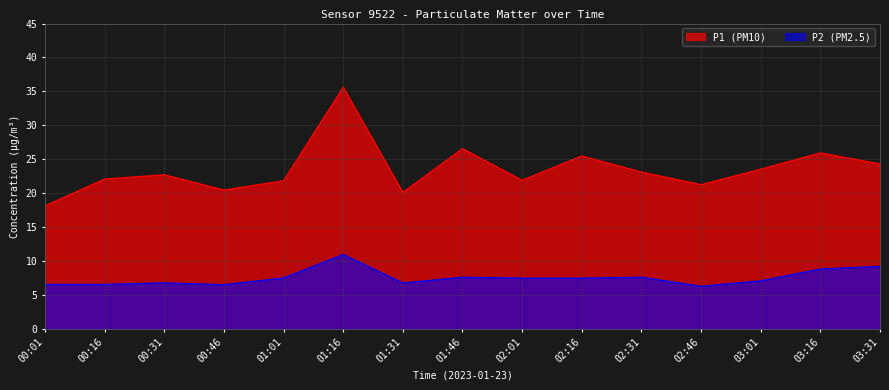

At which label does P2 (PM2.5) first exceed 7?

01:01